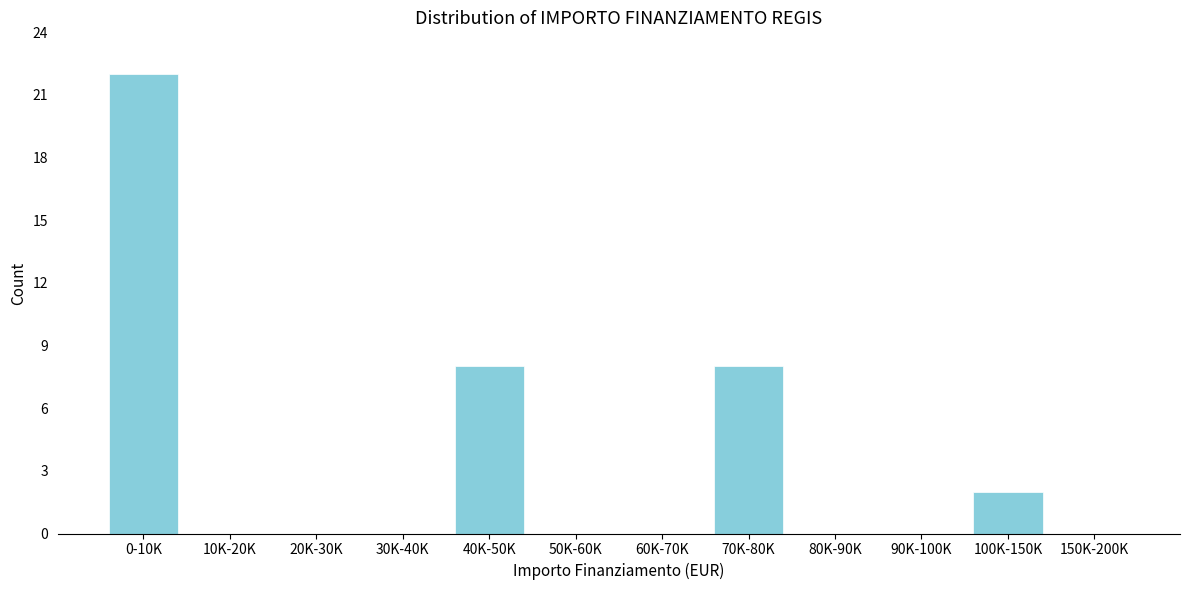

Reading left to right, what are all the values shown in this chart?

0-10K=22	10K-20K=0	20K-30K=0	30K-40K=0	40K-50K=8	50K-60K=0	60K-70K=0	70K-80K=8	80K-90K=0	90K-100K=0	100K-150K=2	150K-200K=0